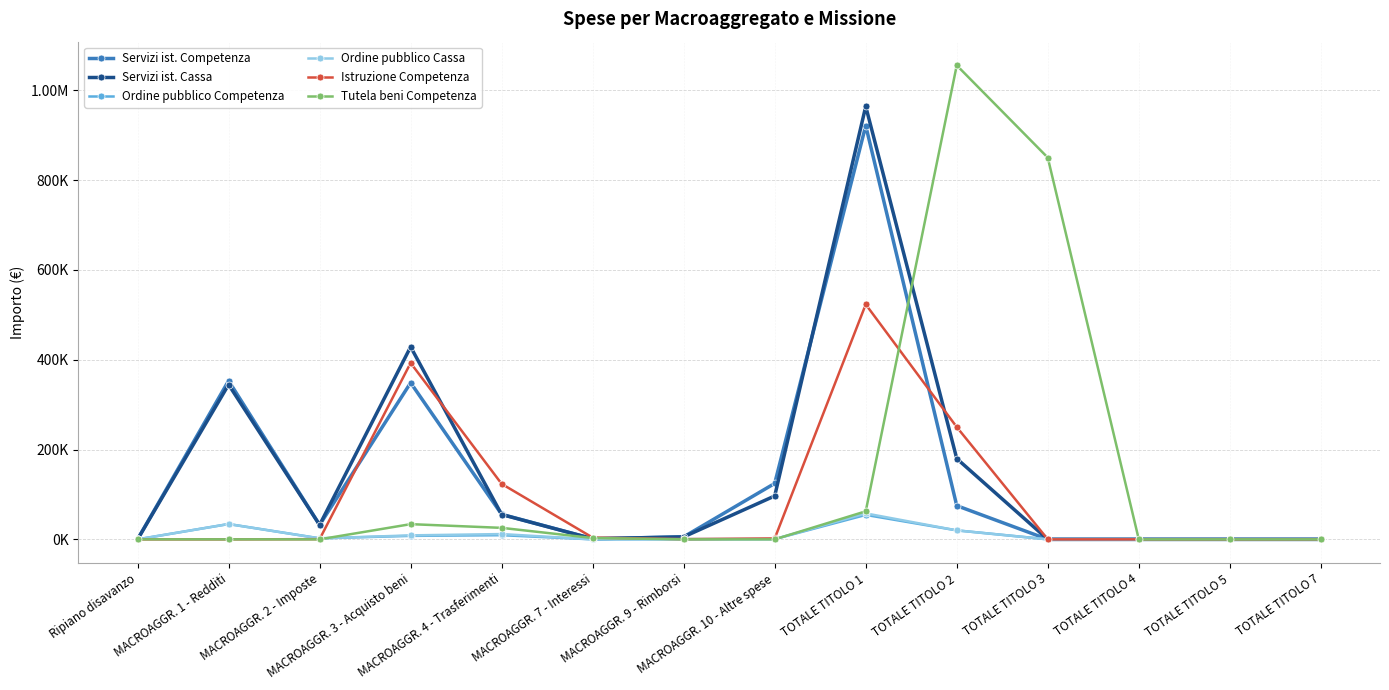

What are all the series names shown in the legend?

Servizi ist. Competenza, Servizi ist. Cassa, Ordine pubblico Competenza, Ordine pubblico Cassa, Istruzione Competenza, Tutela beni Competenza